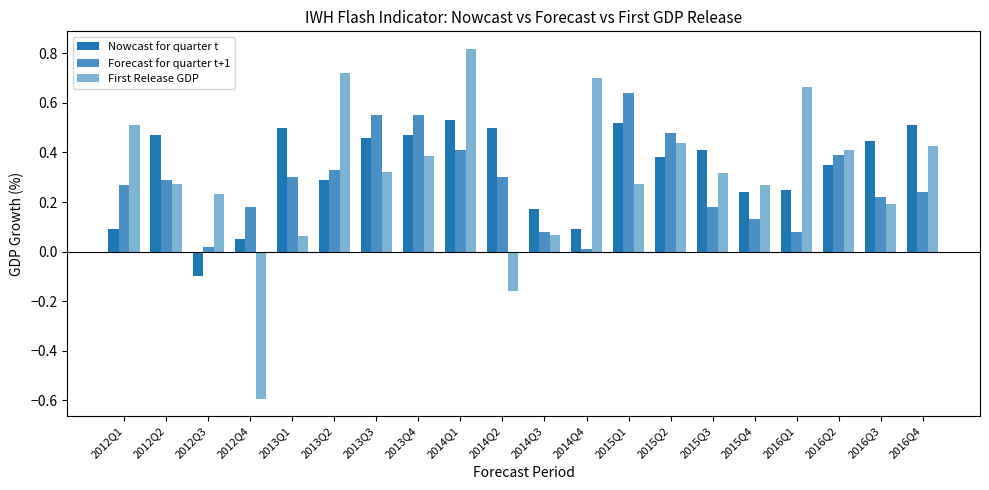

The value of First Release GDP at 2012Q2 is 0.1. True or false?

False